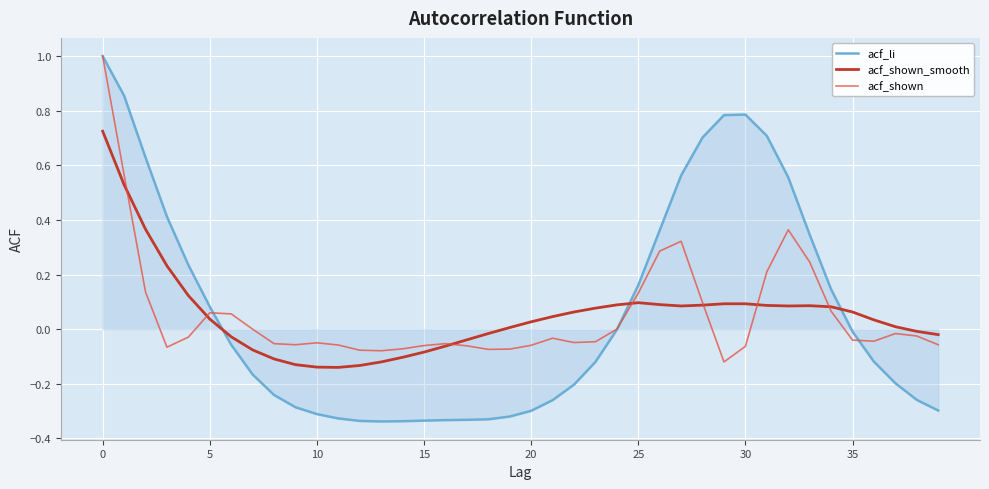

What is the highest value of the acf_li series?

1.0